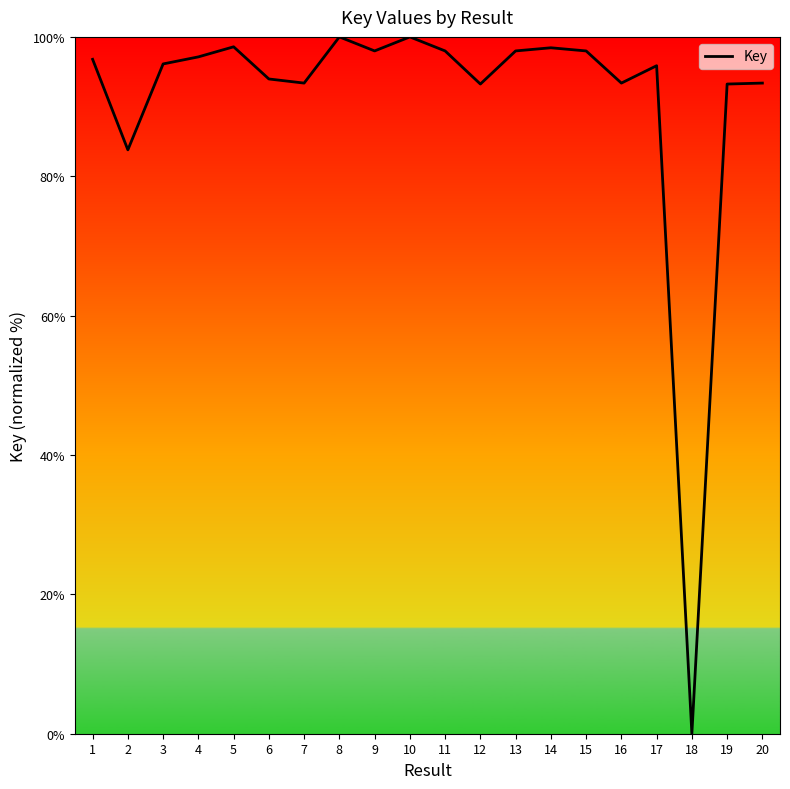

Which has a higher value, 13 or 7?

13